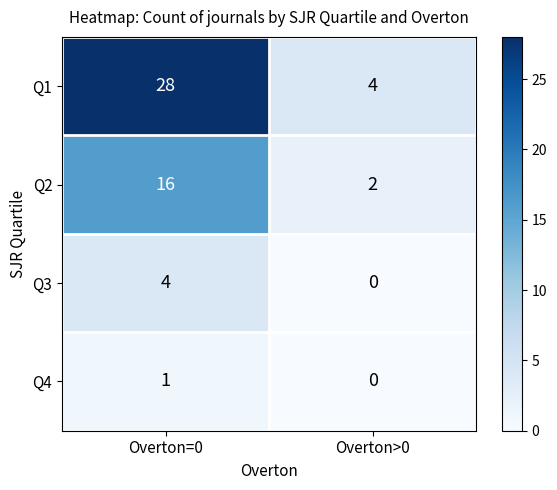

What is the approximate value of Q1 at Overton=0, to the nearest 5?

30